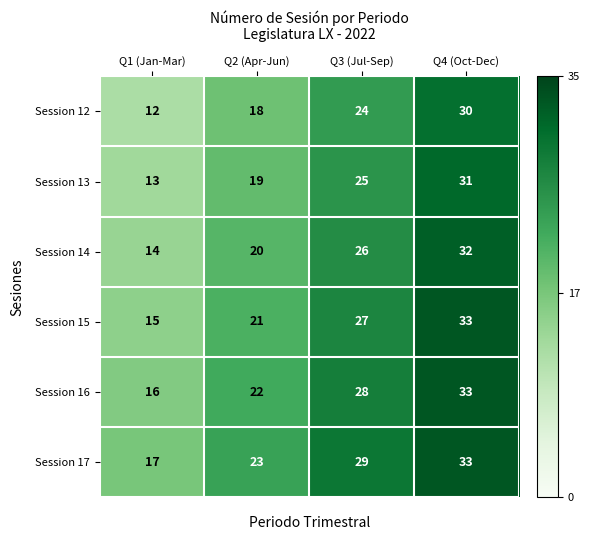

What is the minimum value shown in the chart?

12